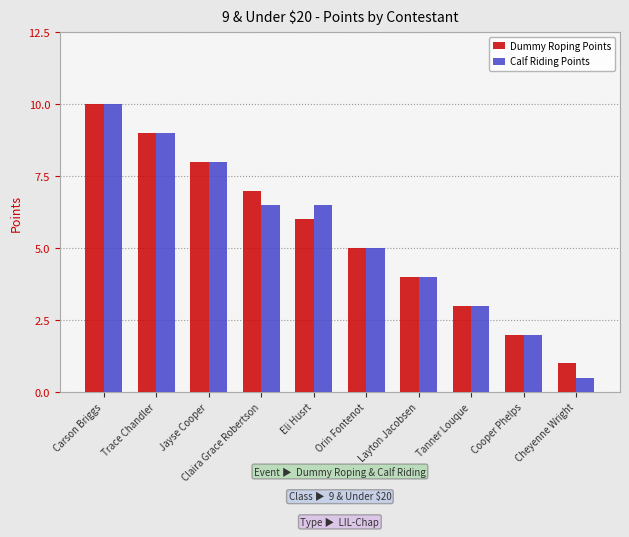

Which series has the largest range (max minus min)?

Calf Riding Points